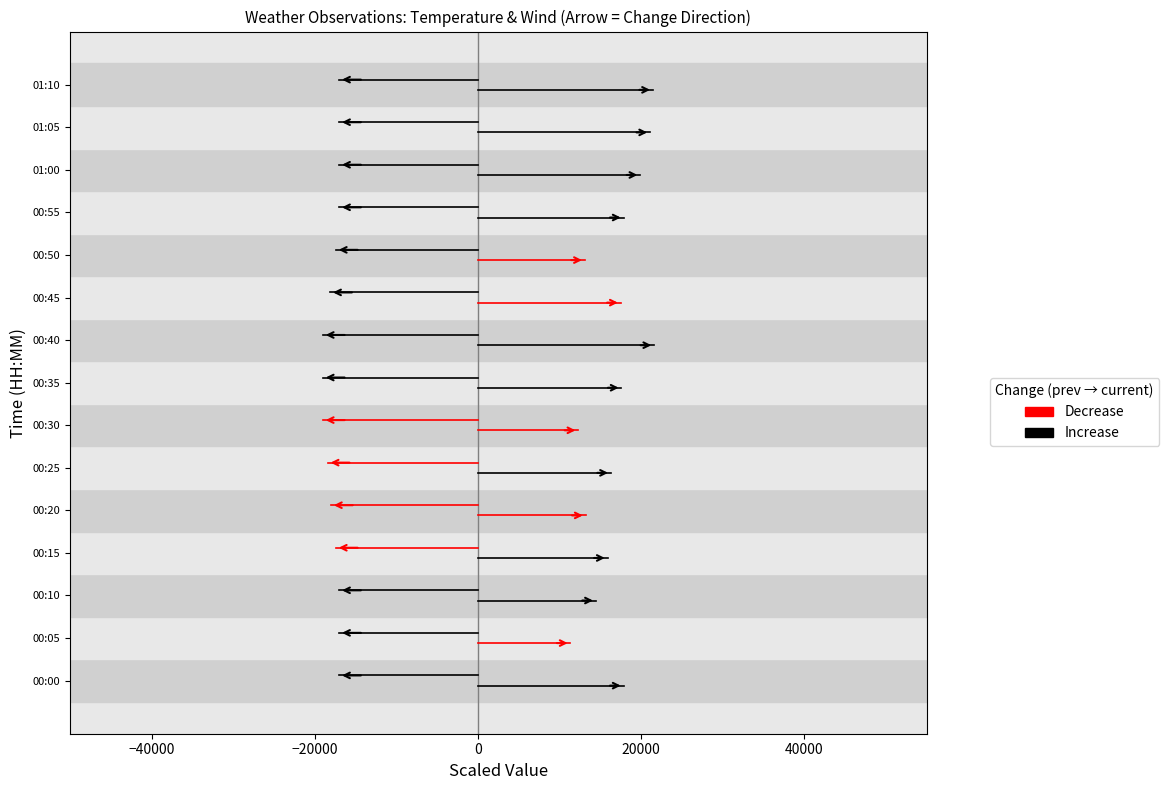

Rank the series by their average value, from highest to lowest.

Temp, Wind